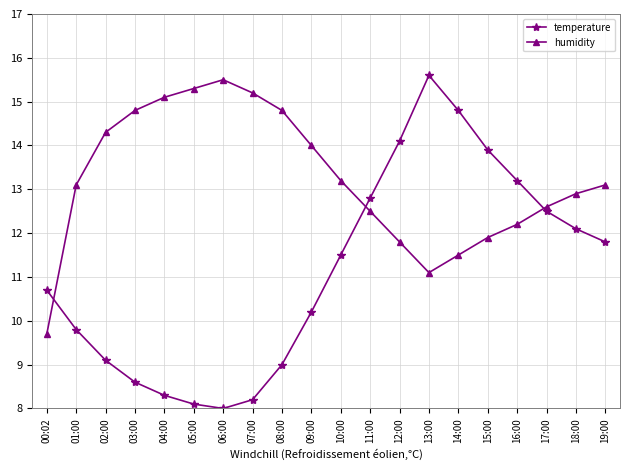

Rank the series by their maximum value, from lowest to highest.

humidity, temperature